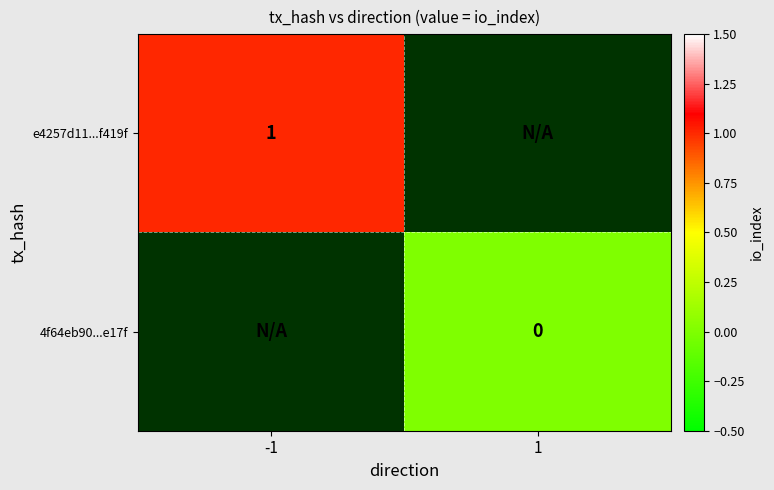

Rank the categories by e4257d11...f419f value from lowest to highest.

-1, 1